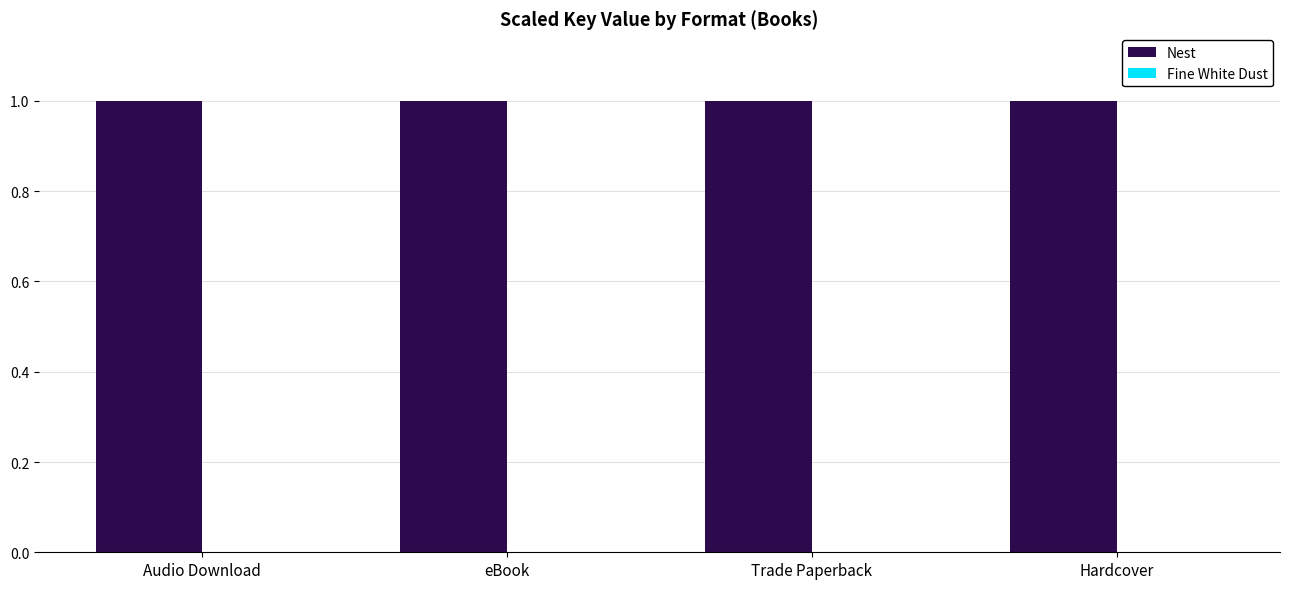

Is it true that Nest equals 0.5 at Trade Paperback?

False